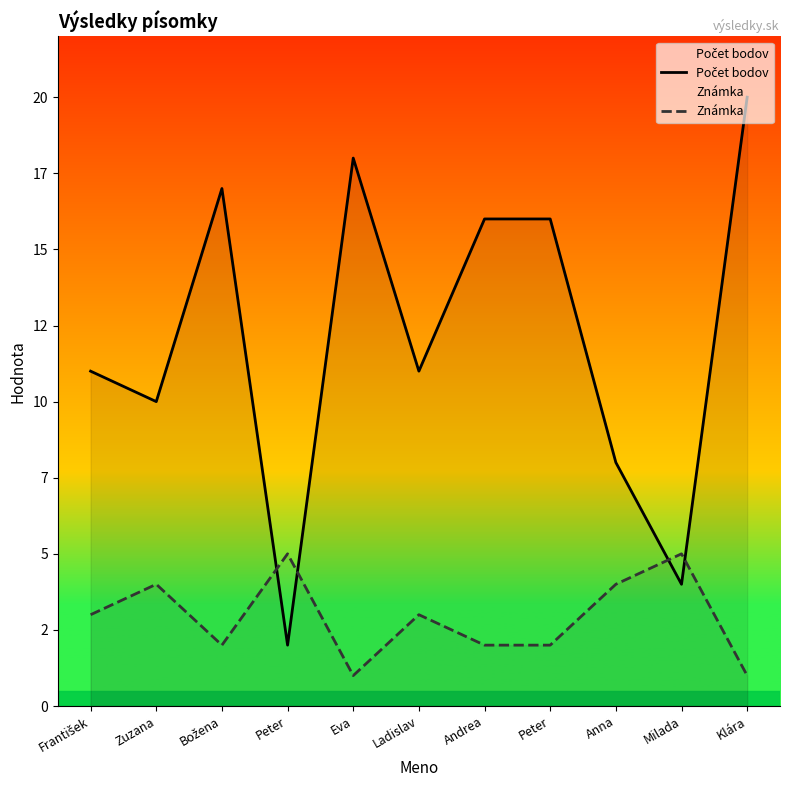

What is the average value of the Známka series?

3